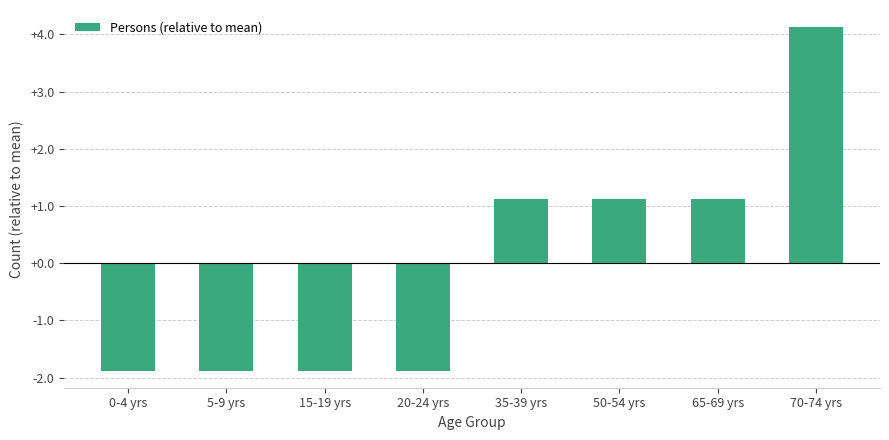

What is the label of the 6th bar from the right?

15-19 yrs